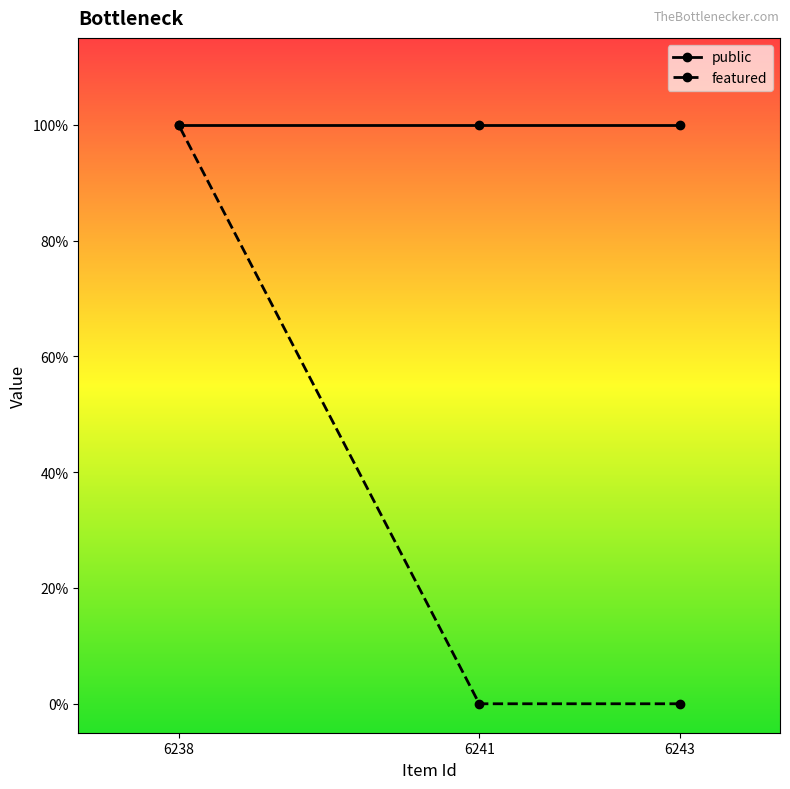

What are all the series names shown in the legend?

public, featured